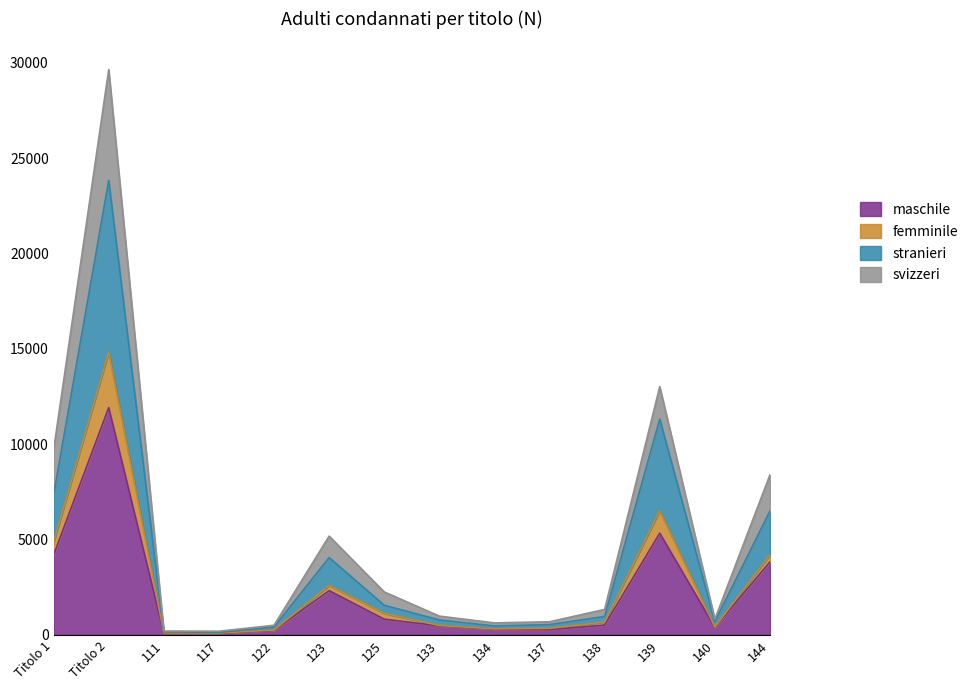

Which category has the highest value in the maschile series?

Titolo 2